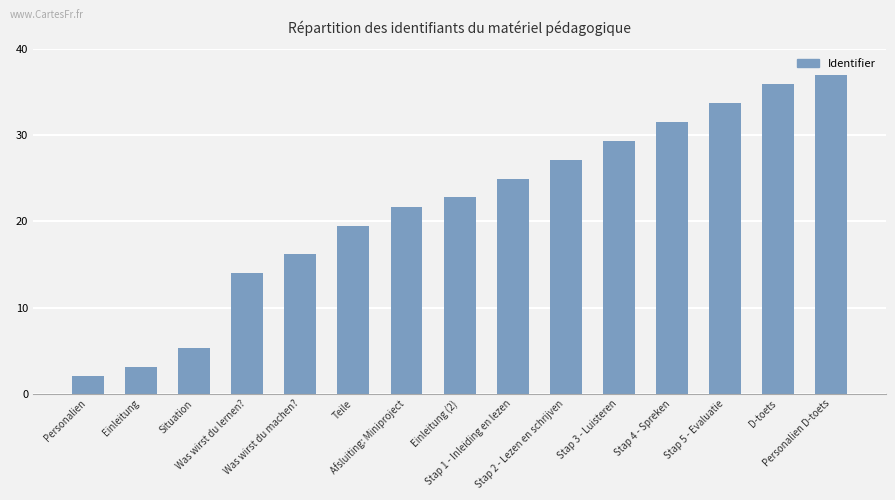

True or false: the data shows 1.1 at Situation.

False